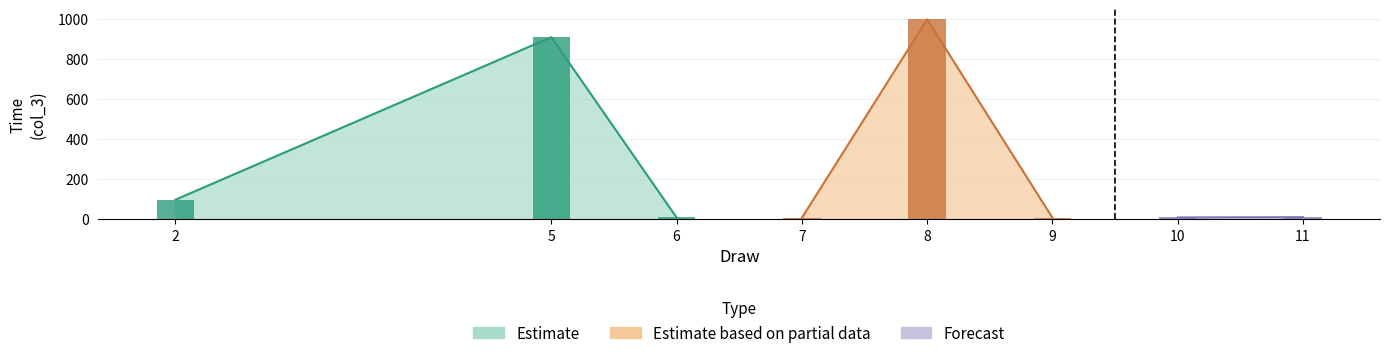

What is the difference between the values at 2 and 8?

900.8